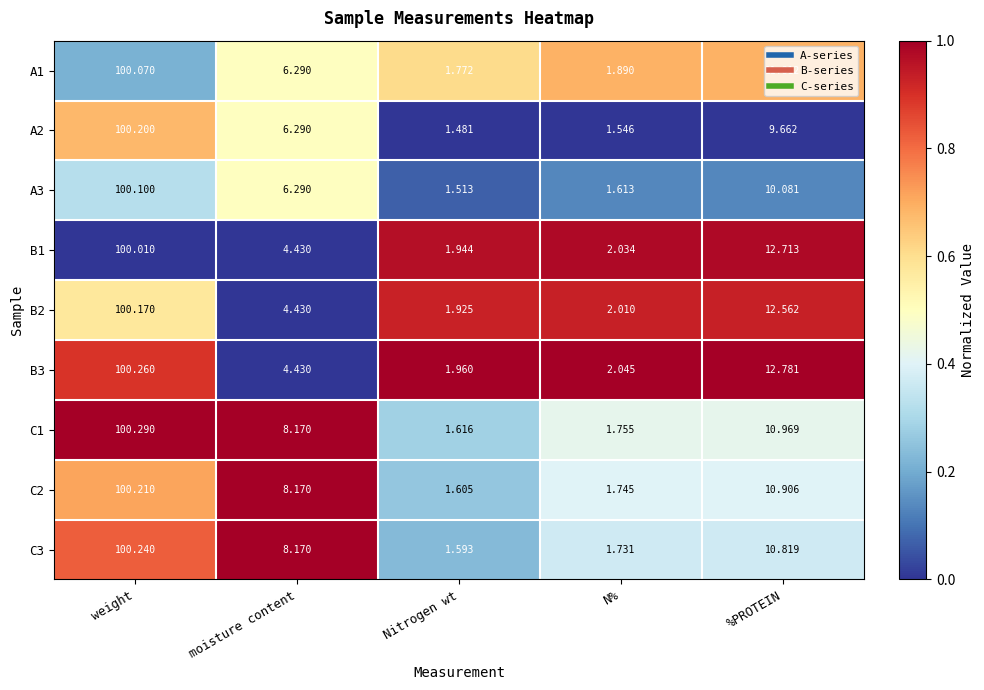

Rank the series at Nitrogen wt from lowest to highest value.

A2, A3, C3, C2, C1, A1, B2, B1, B3